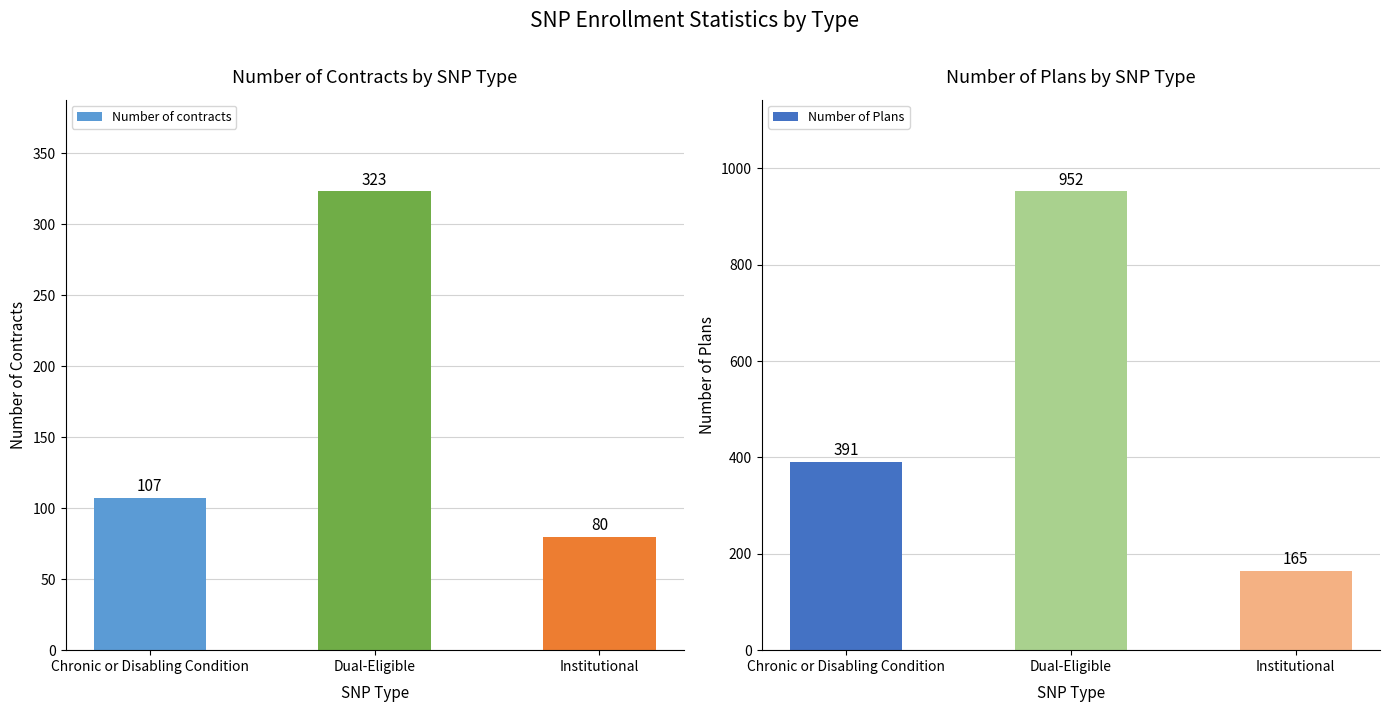

What is the highest value of the Number of contracts series?

323